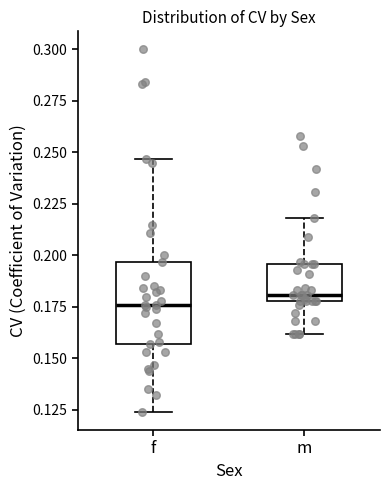

Reading left to right, read every box against the y-axis: the position of its median line, the range the box covers, and the ends of its whiskers. The values are not printed on the chart, so give them approximately, as read against the axis.

f: median 0.175, box 0.155 to 0.195, whiskers 0.125 to 0.245
m: median 0.180 (just above the box's lower edge), box 0.180 to 0.195, whiskers 0.160 to 0.220